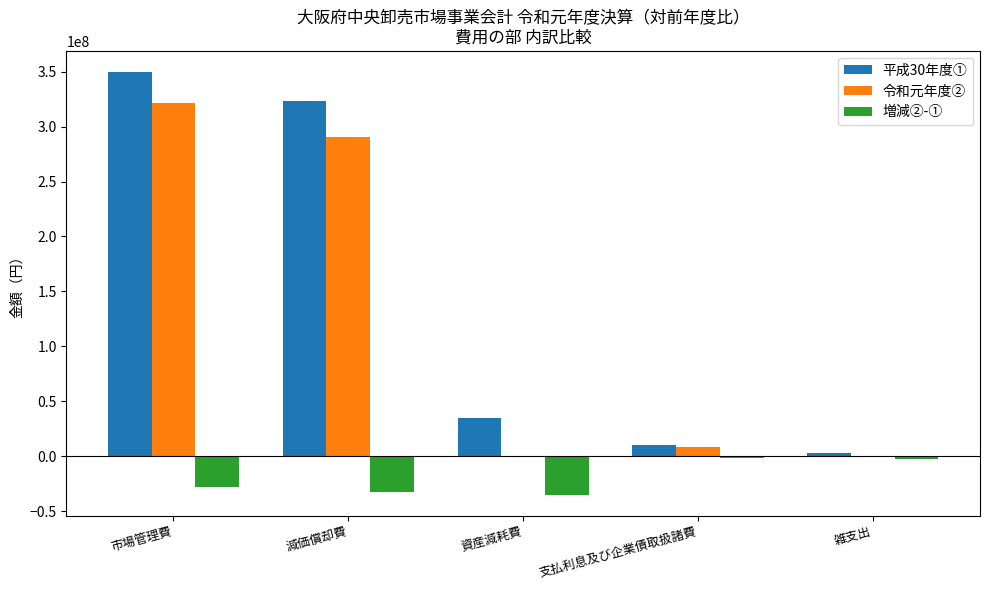

What is the average value of the 平成30年度① series?

144100533